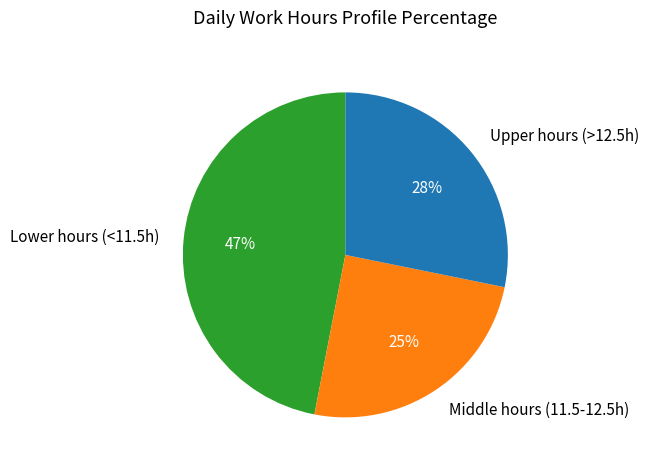

Which category has the biggest portion of the pie?

Lower hours (<11.5h)